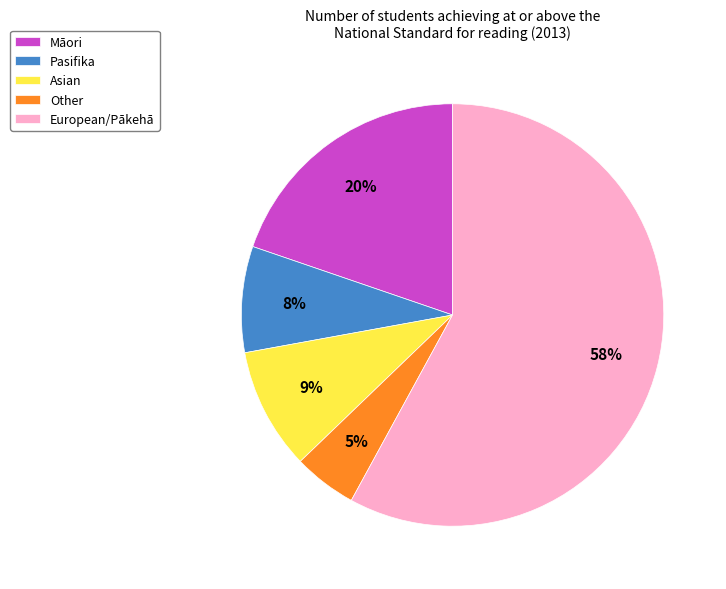

How many segments does this pie chart have?

5